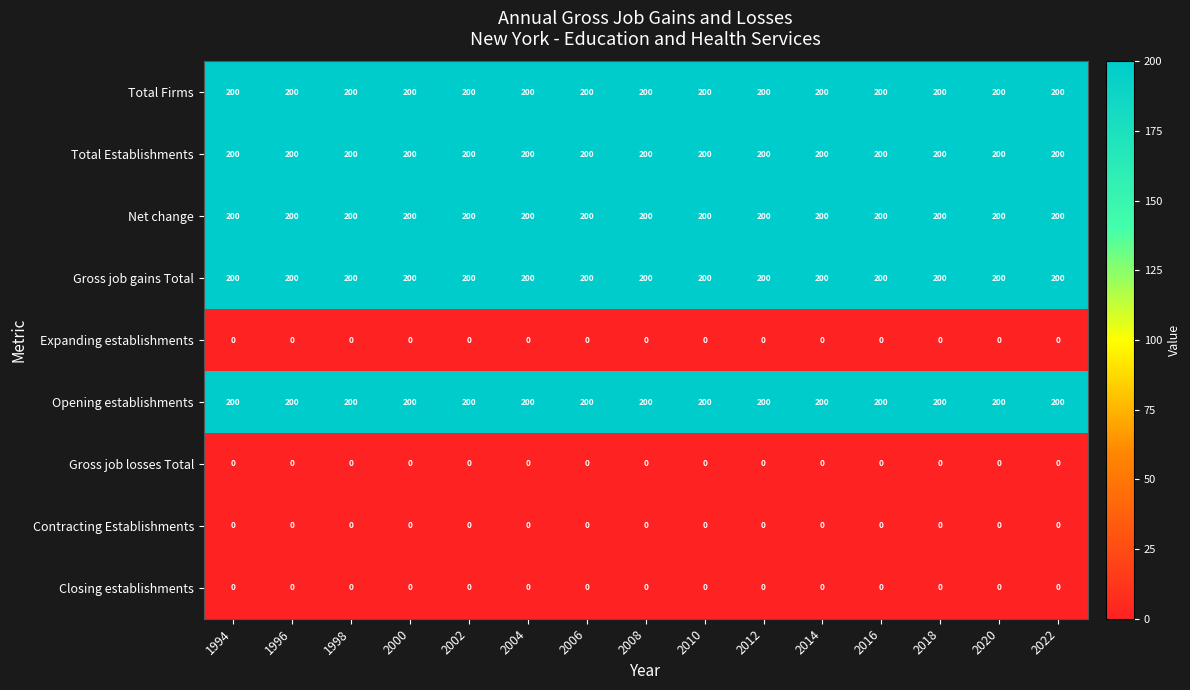

What is the difference between the highest and lowest values at 2002?

200